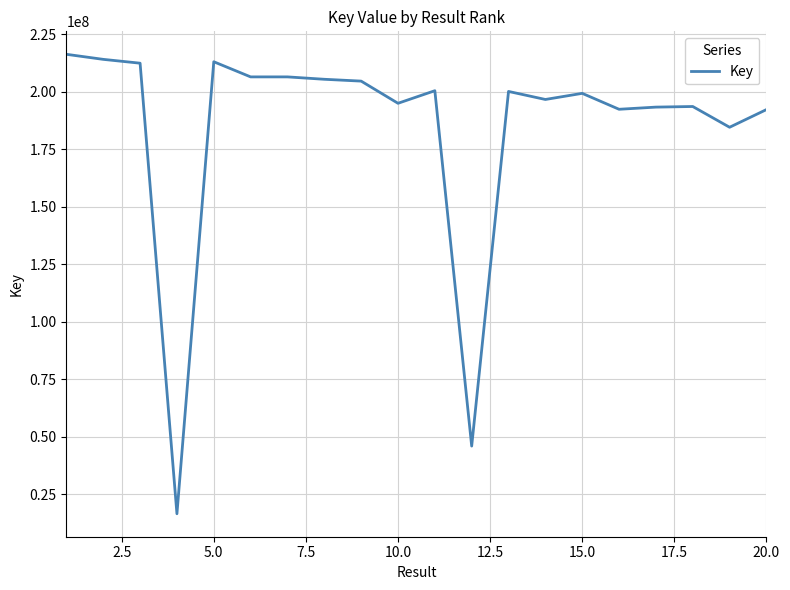

True or false: the data has more than 1 interior local peaks.

True